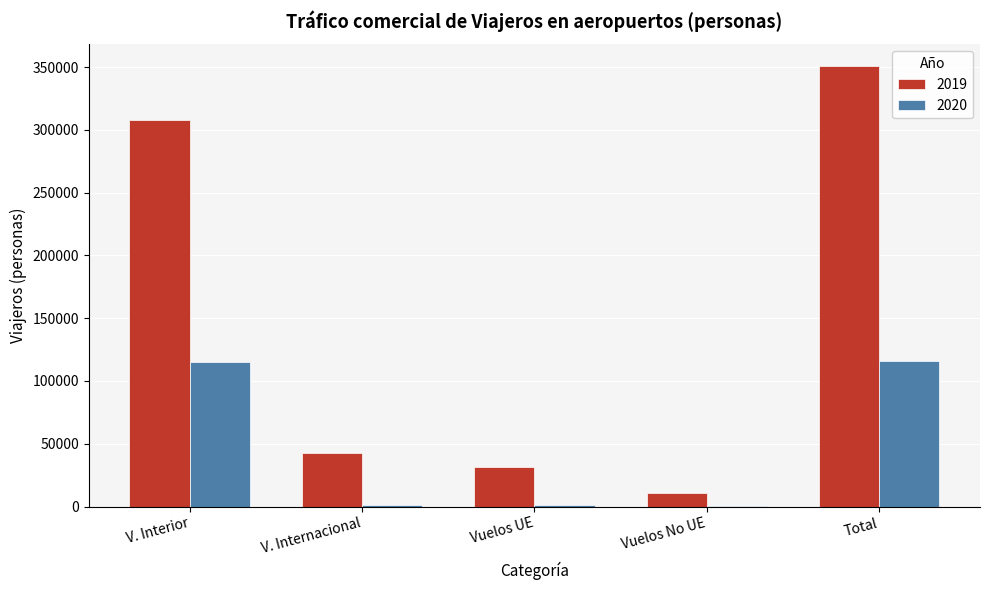

Where does the 2020 series first go above 1152?

V. Interior